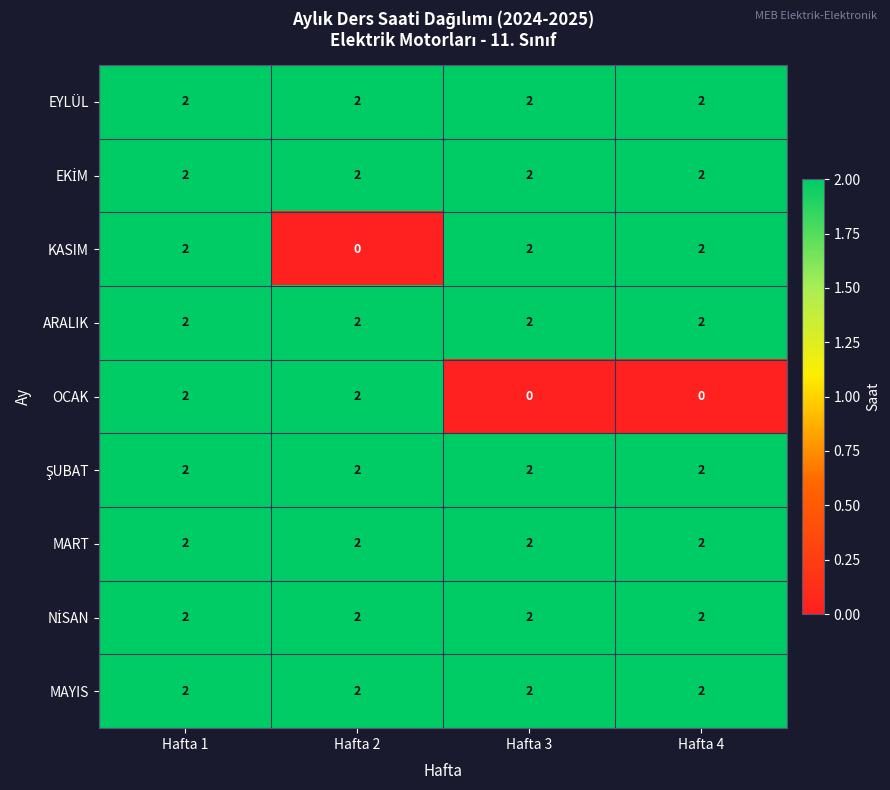

At which category is the sum across all series the highest?

Hafta 1